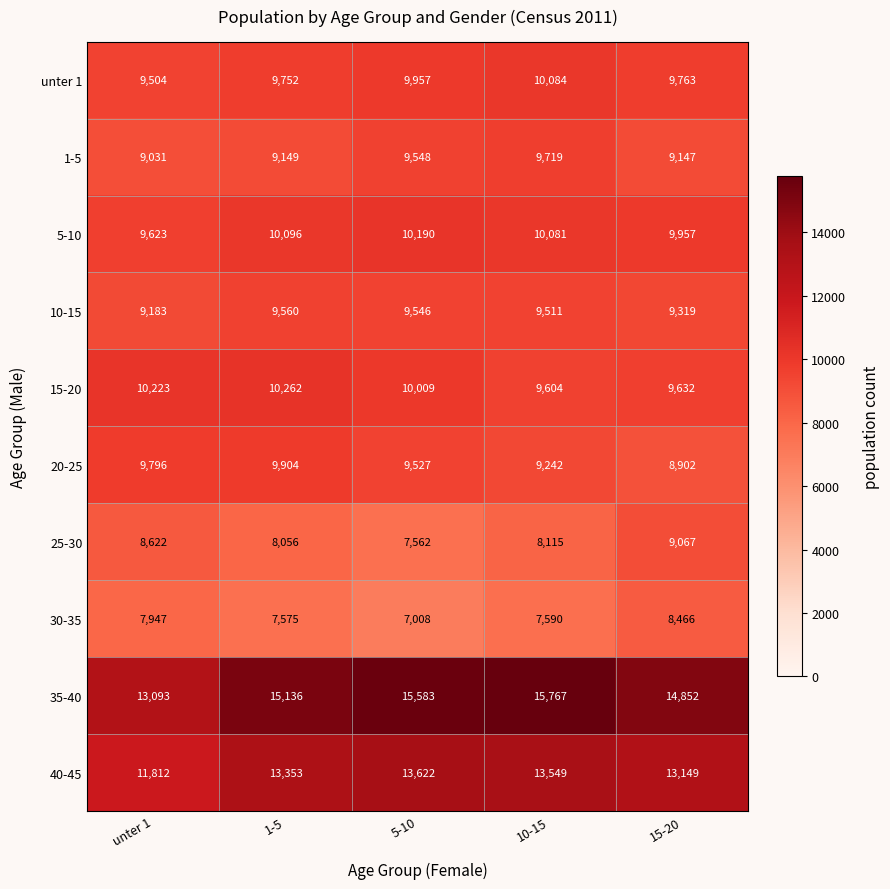

What is the minimum value shown in the chart?

7008